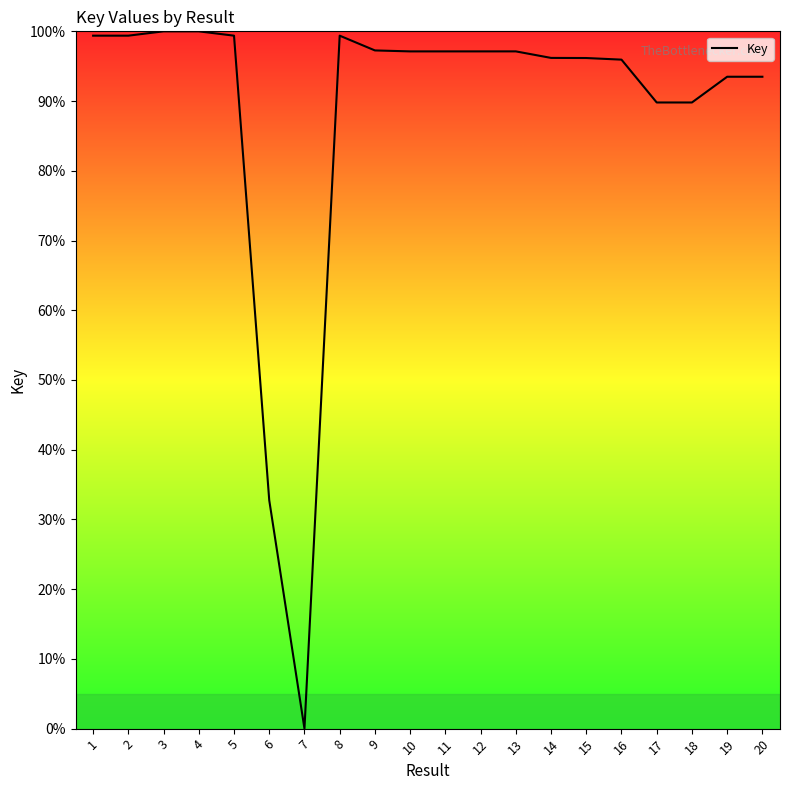

Where is the data nearest to the value 50?

6